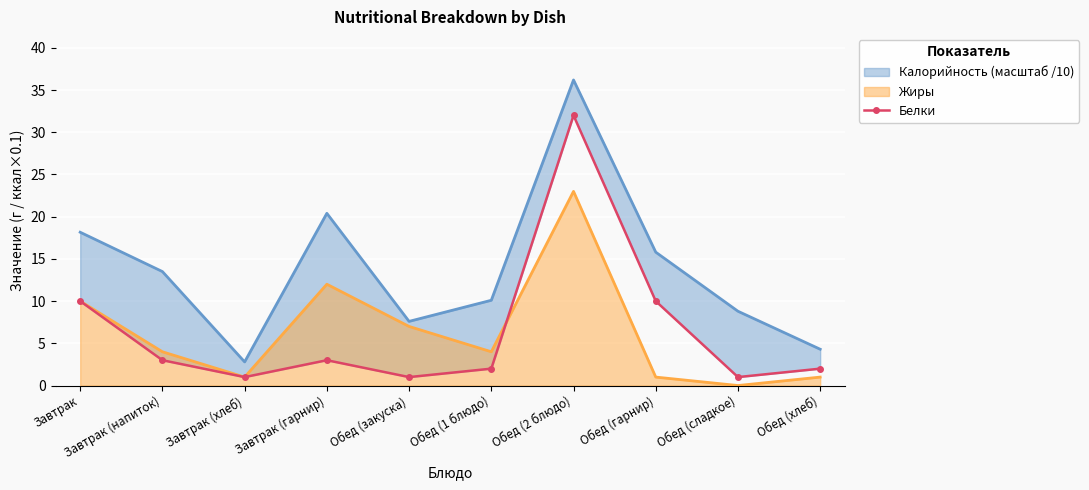

What is the greatest value displayed?

32